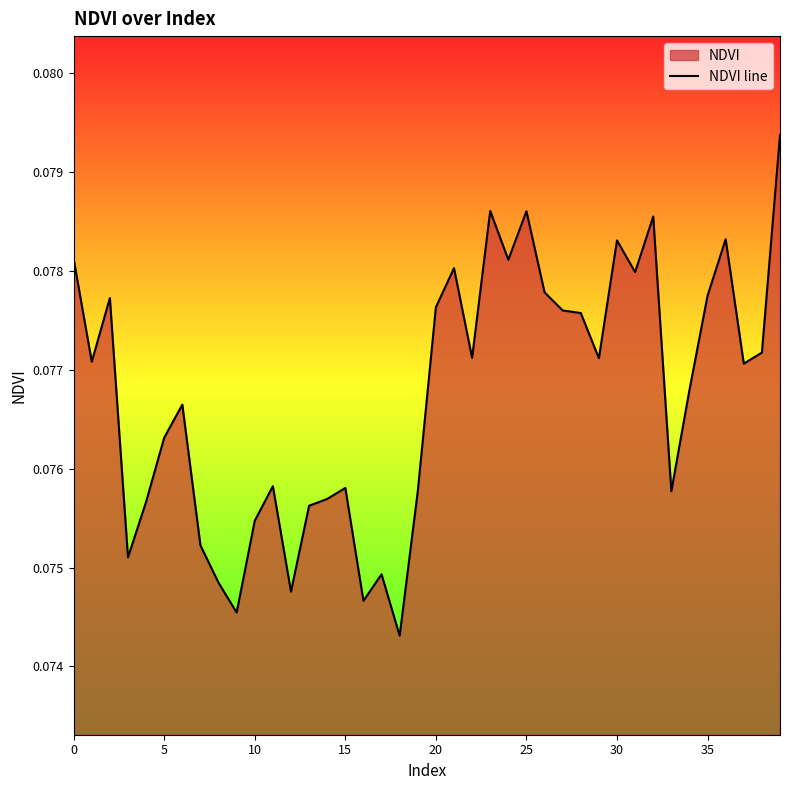

Count the values in the range 0 to 1.

40